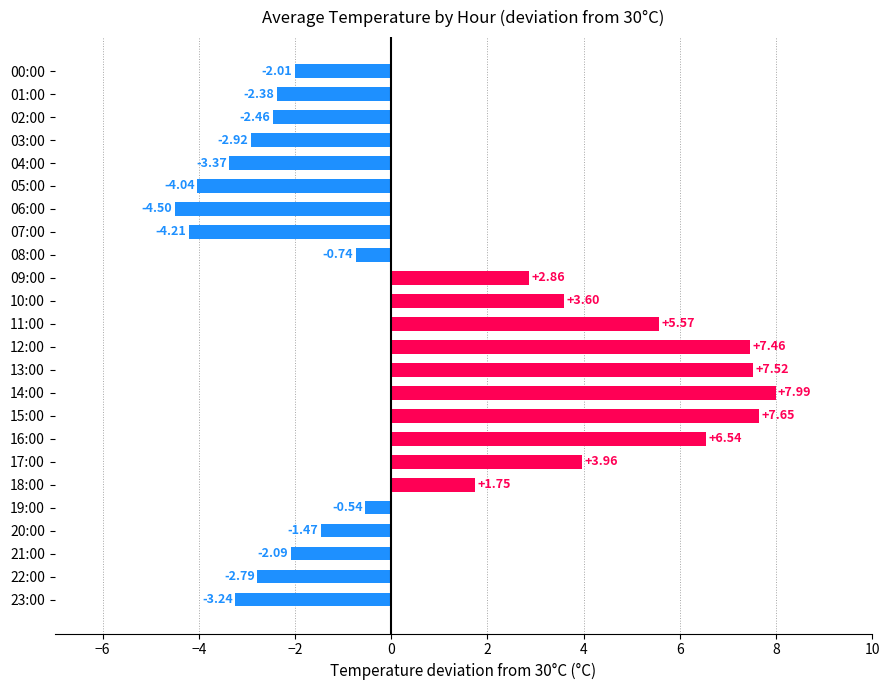

Does the chart contain any negative values?

Yes